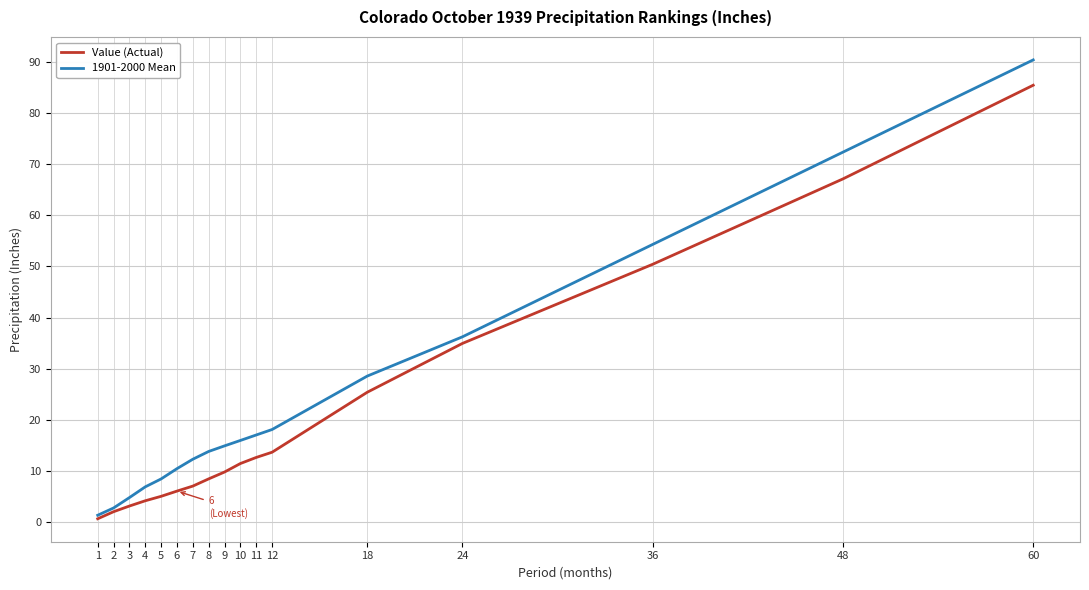

At 9, list the series in order from smallest to largest.

Value (Actual), 1901-2000 Mean